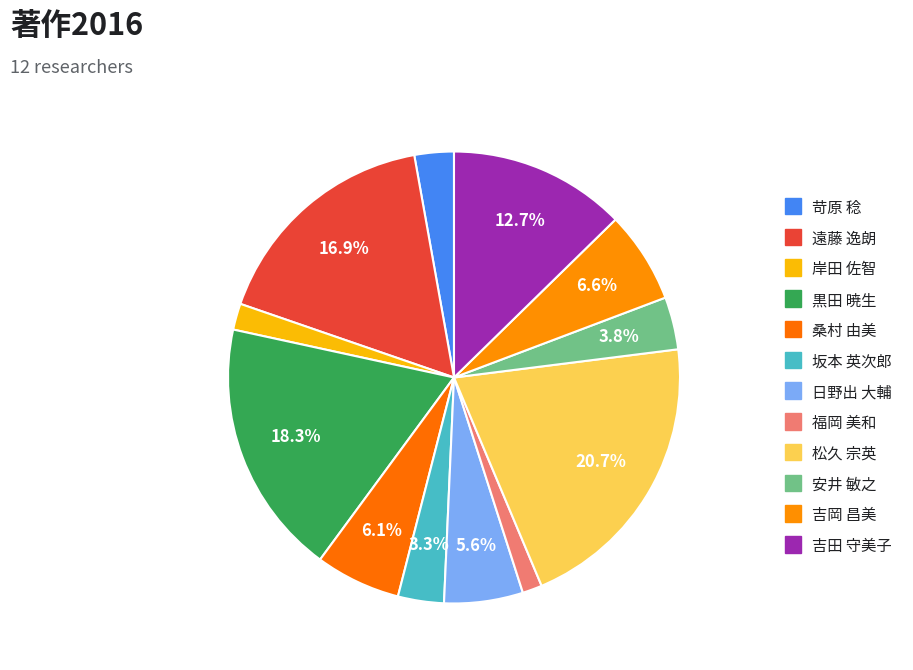

The 岸田 佐智 slice represents 1% of the pie. True or false?

False